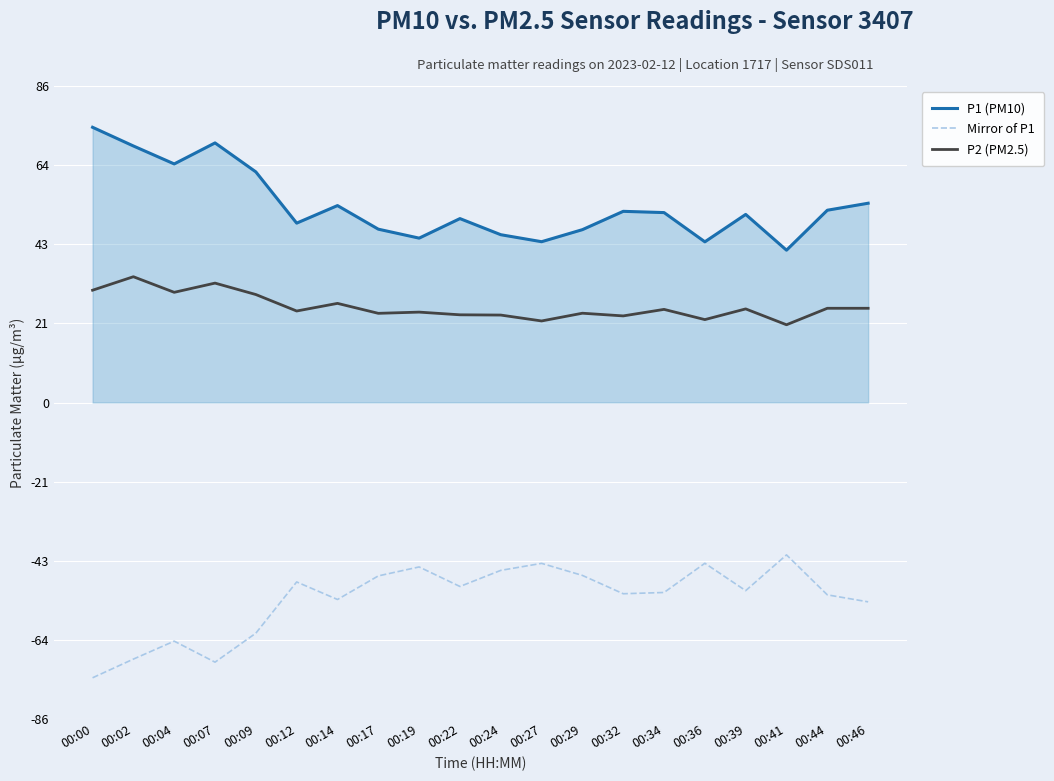

Is the value of P1 (PM10) at 00:24 greater than the value of P2 (PM2.5) at 00:36?

Yes